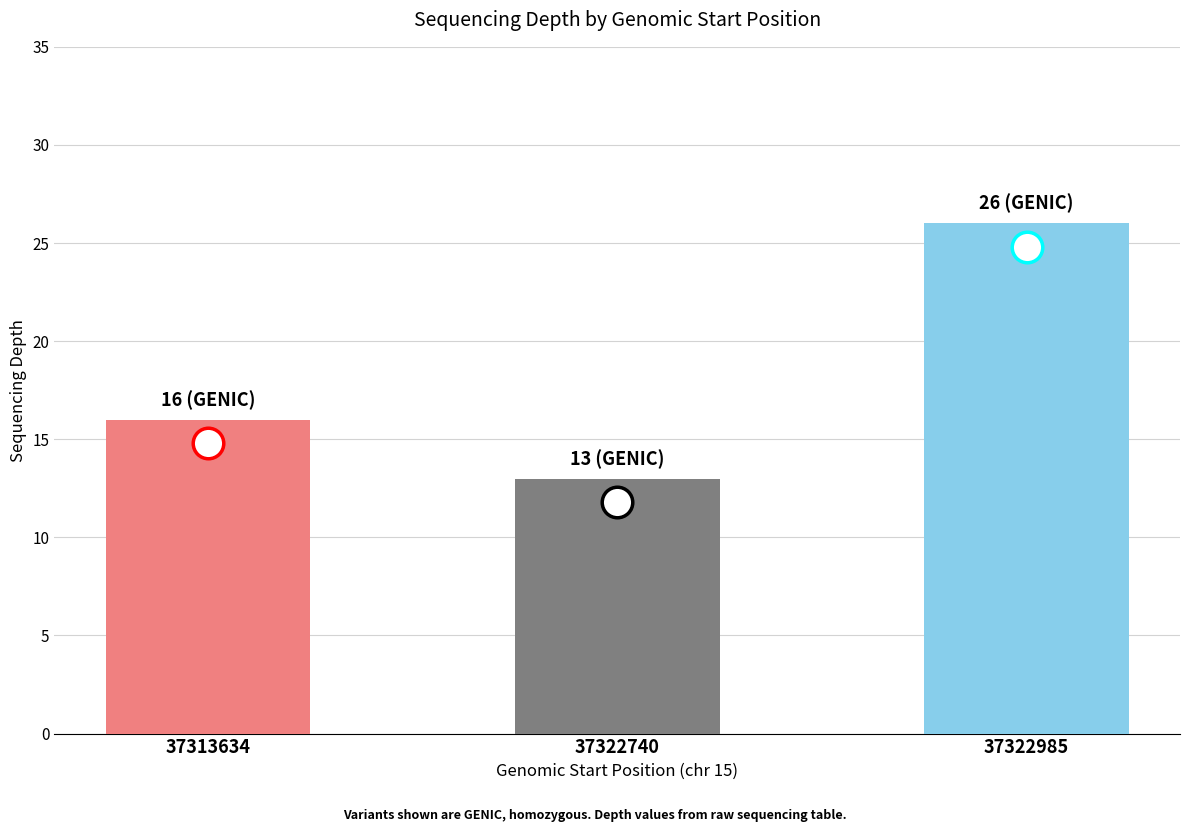

True or false: the data shows 16 at 37313634.

True